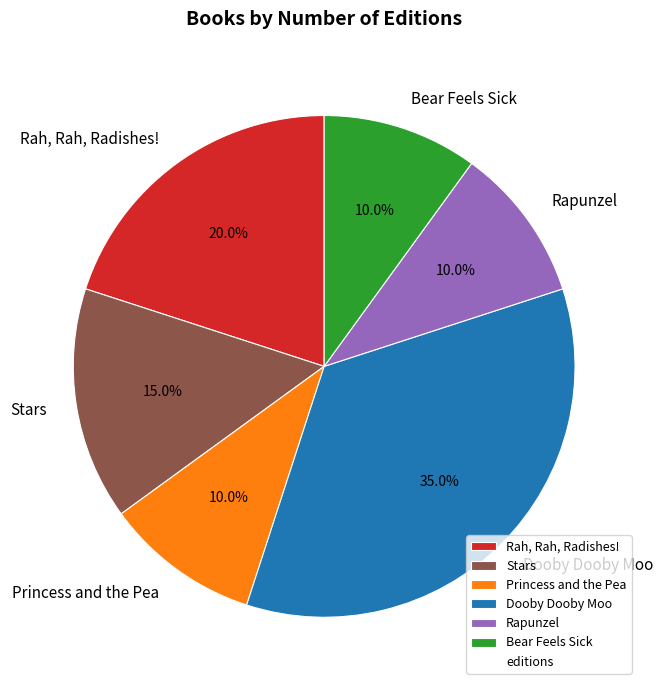

Count the number of slices in the pie.

6